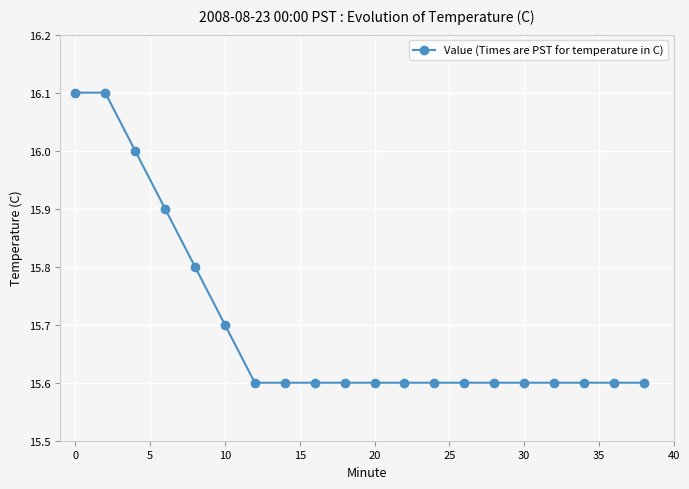

What is the difference between the maximum and second lowest values?

0.5